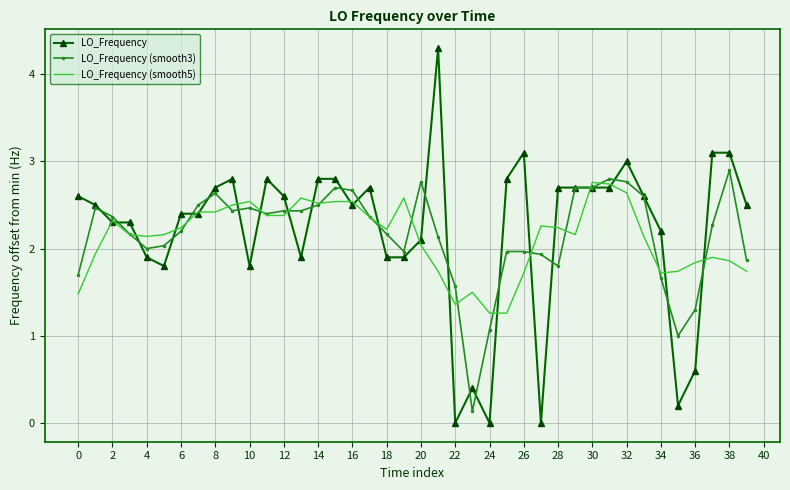

Which series has the widest spread of values?

LO_Frequency